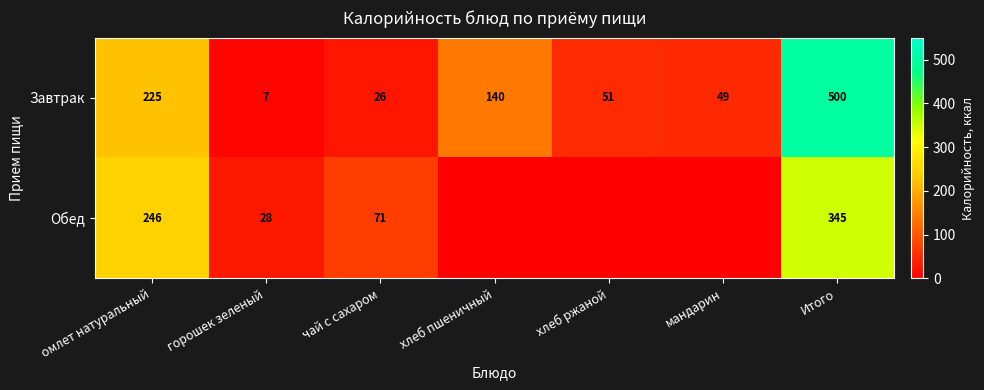

What is the maximum value shown in the chart?

500.0